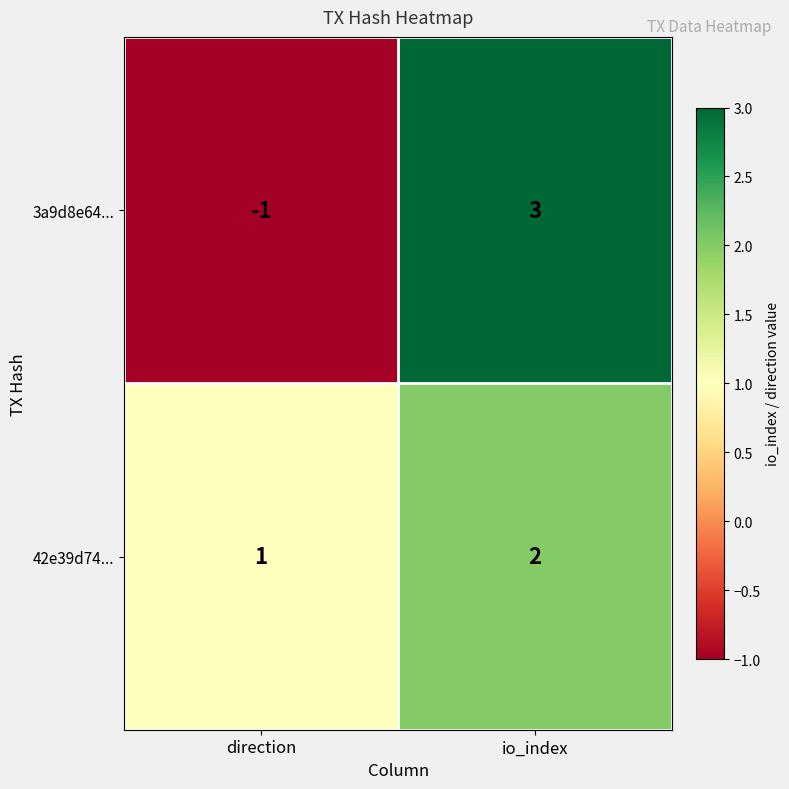

Rank the series by their average value, from highest to lowest.

42e39d74..., 3a9d8e64...